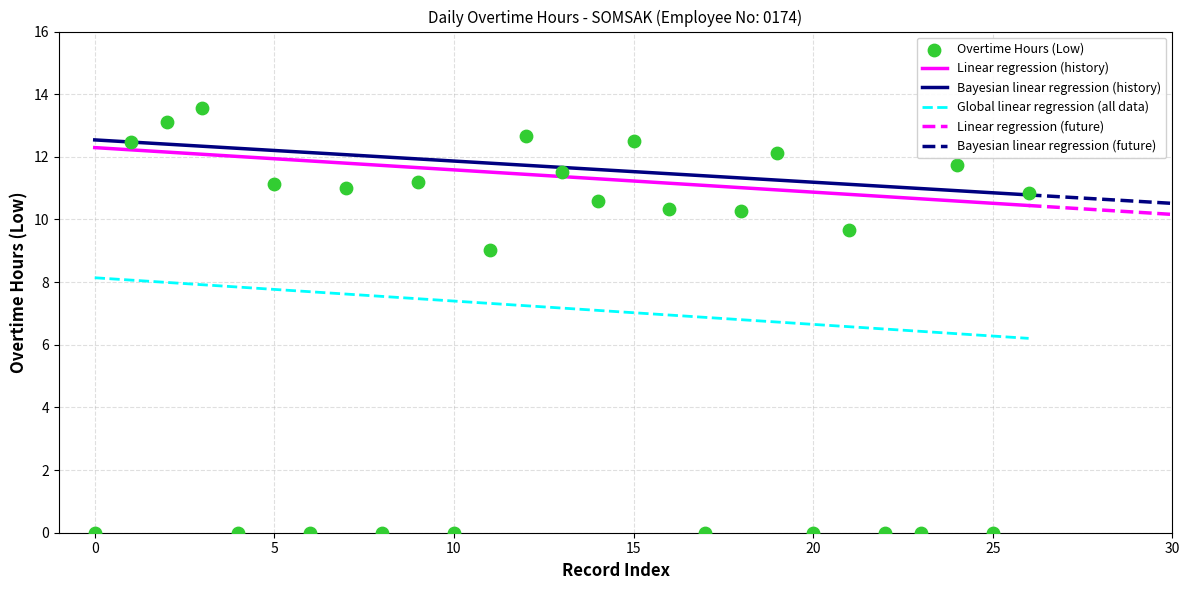

True or false: Linear regression (history) and Global linear regression (all data) intersect in this chart.

False